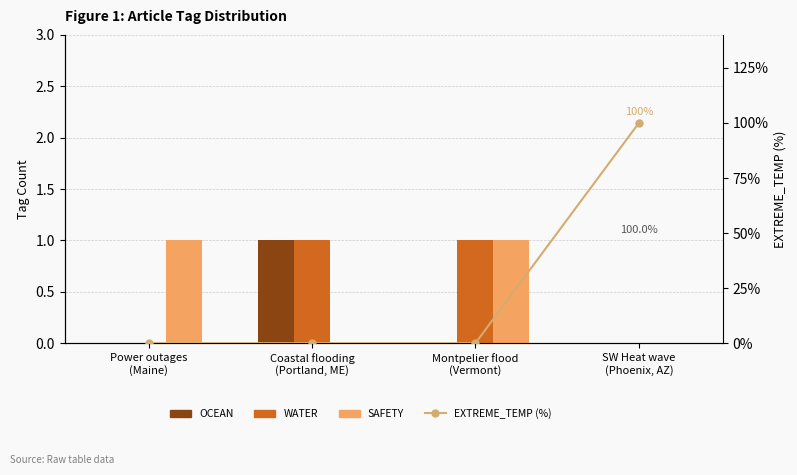

Reading left to right, what are all the values shown in this chart?

OCEAN: 0	1	0	0
WATER: 0	1	1	0
SAFETY: 1	0	1	0
EXTREME_TEMP (%): 0	0	0	1